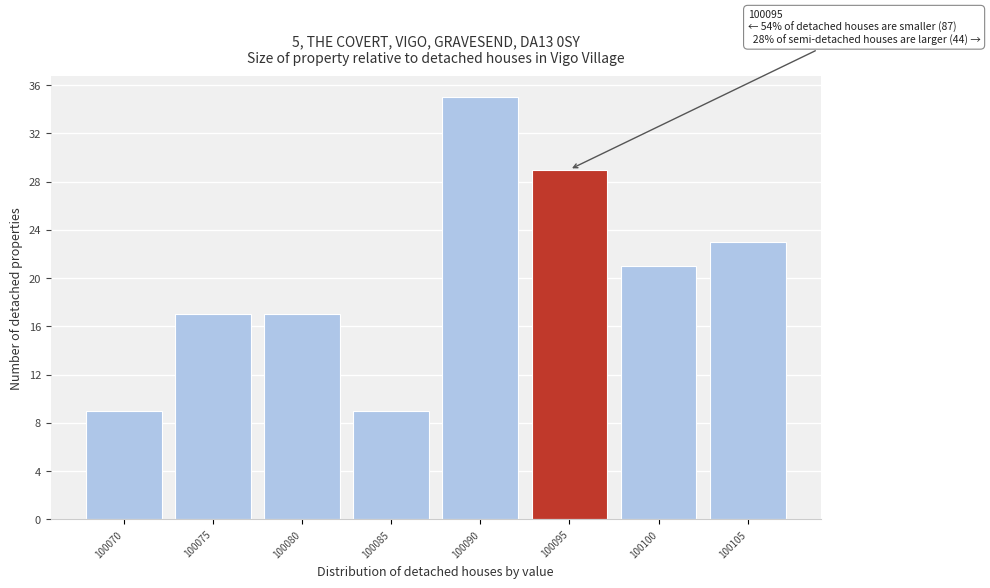

Reading right to left, extract all data points from this chart.

100105=23	100100=21	100095=29	100090=35	100085=9	100080=17	100075=17	100070=9